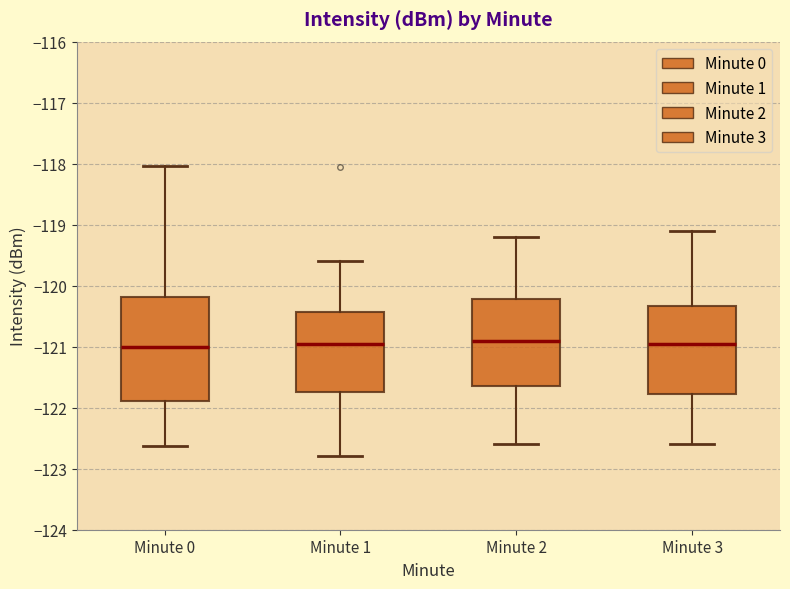

Which box is the tallest, from its lower edge to its upper edge?

Minute 0